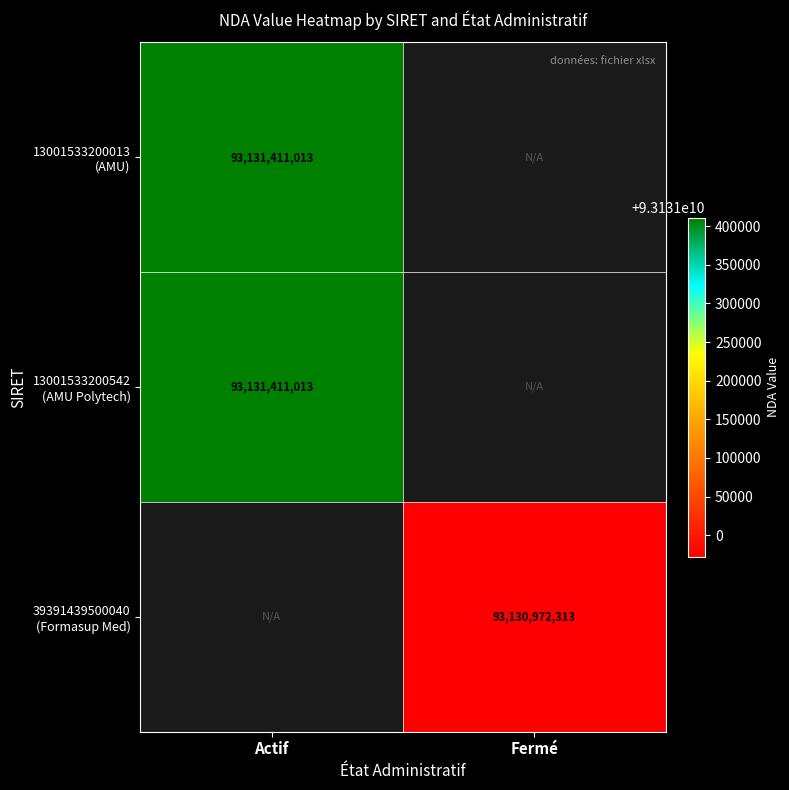

How many positive values does the 39391439500040 (Formasup Med) series have?

1